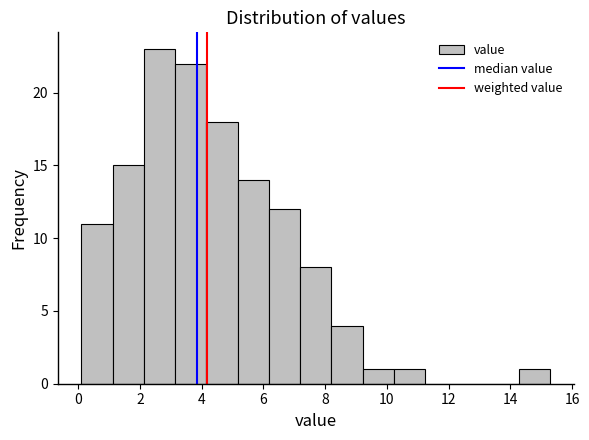

Over which range of the x-axis is the bar tallest?

2.2 to 3.2